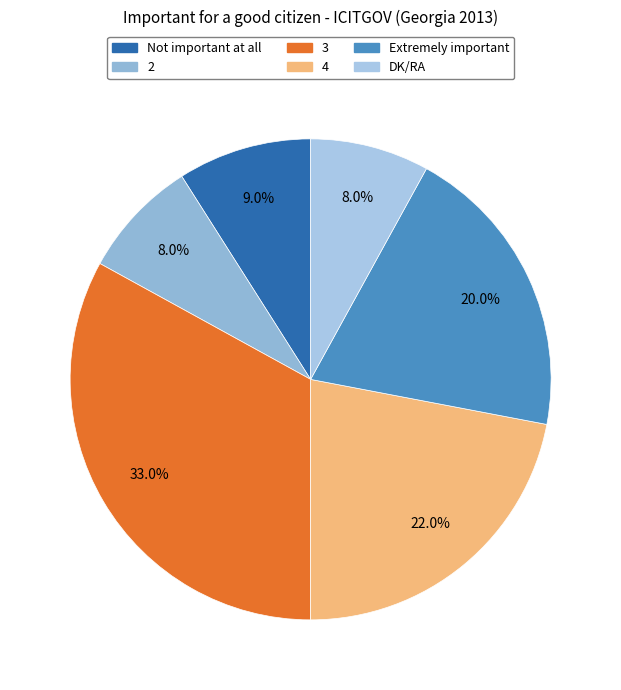

Count the number of slices in the pie.

6